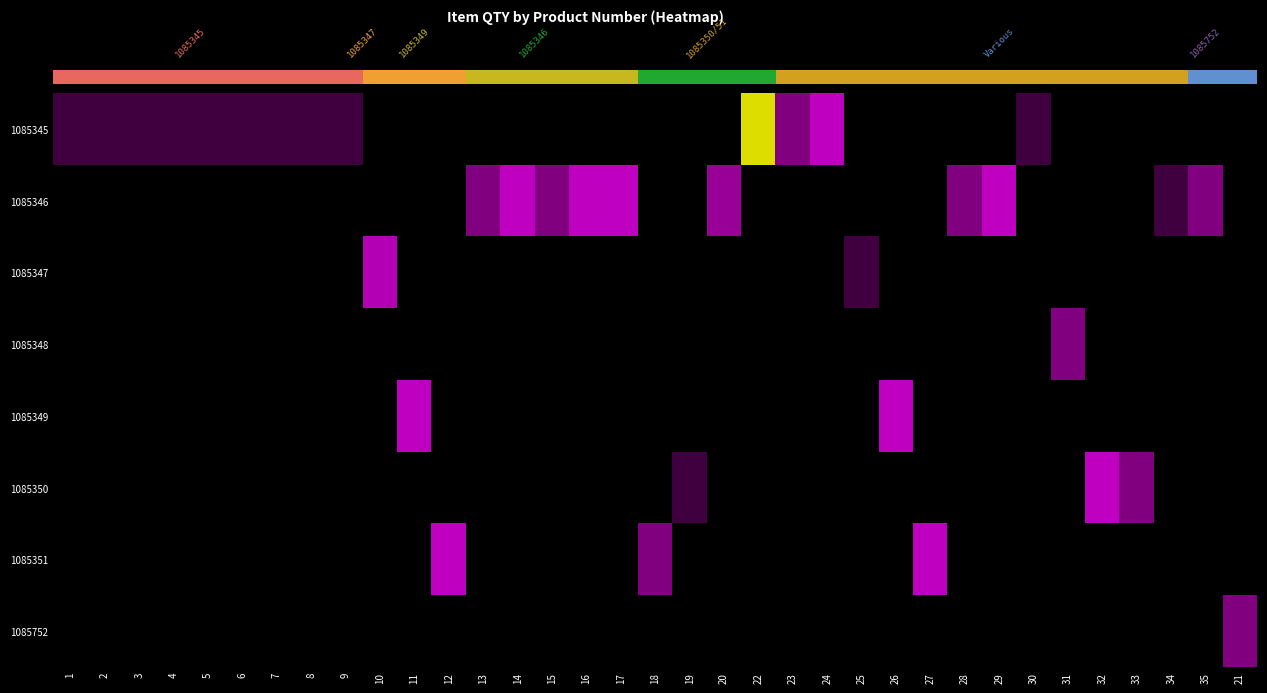

List the series in order of their peak value, highest first.

1085345, 1085346, 1085347, 1085349, 1085350, 1085351, 1085348, 1085752